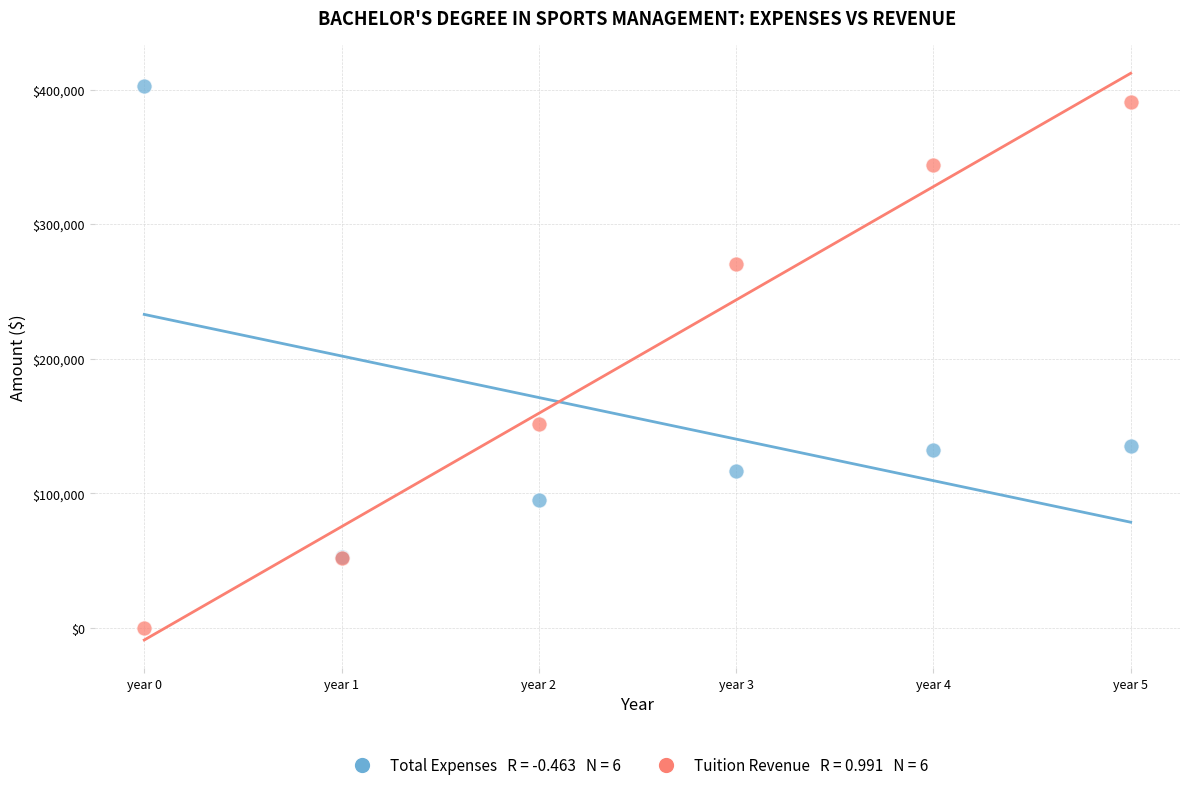

Across all series, what Y value is closest to 201442?

151902